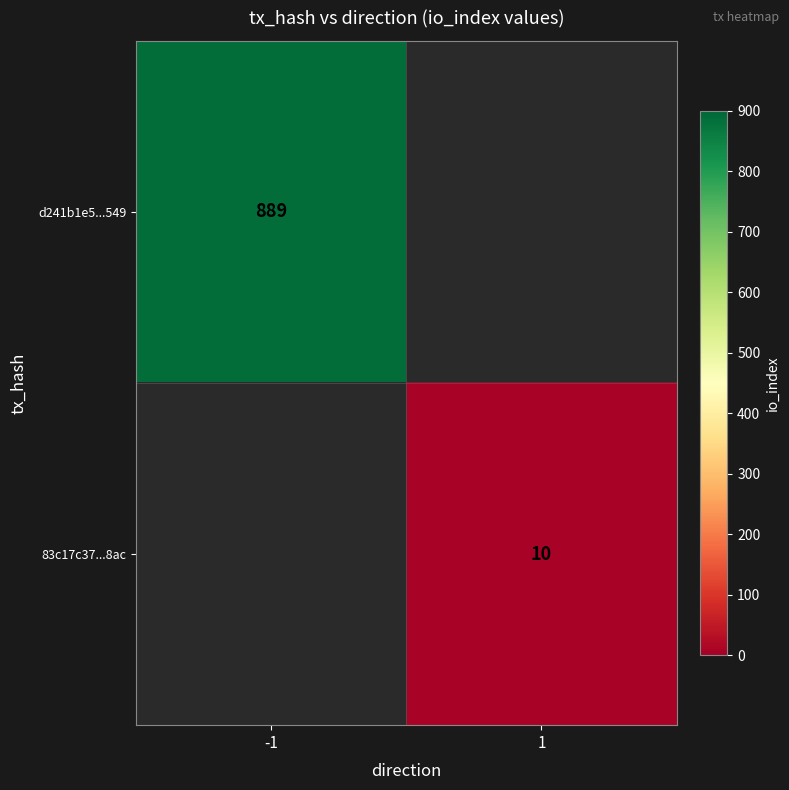

How many series are shown in this chart?

2